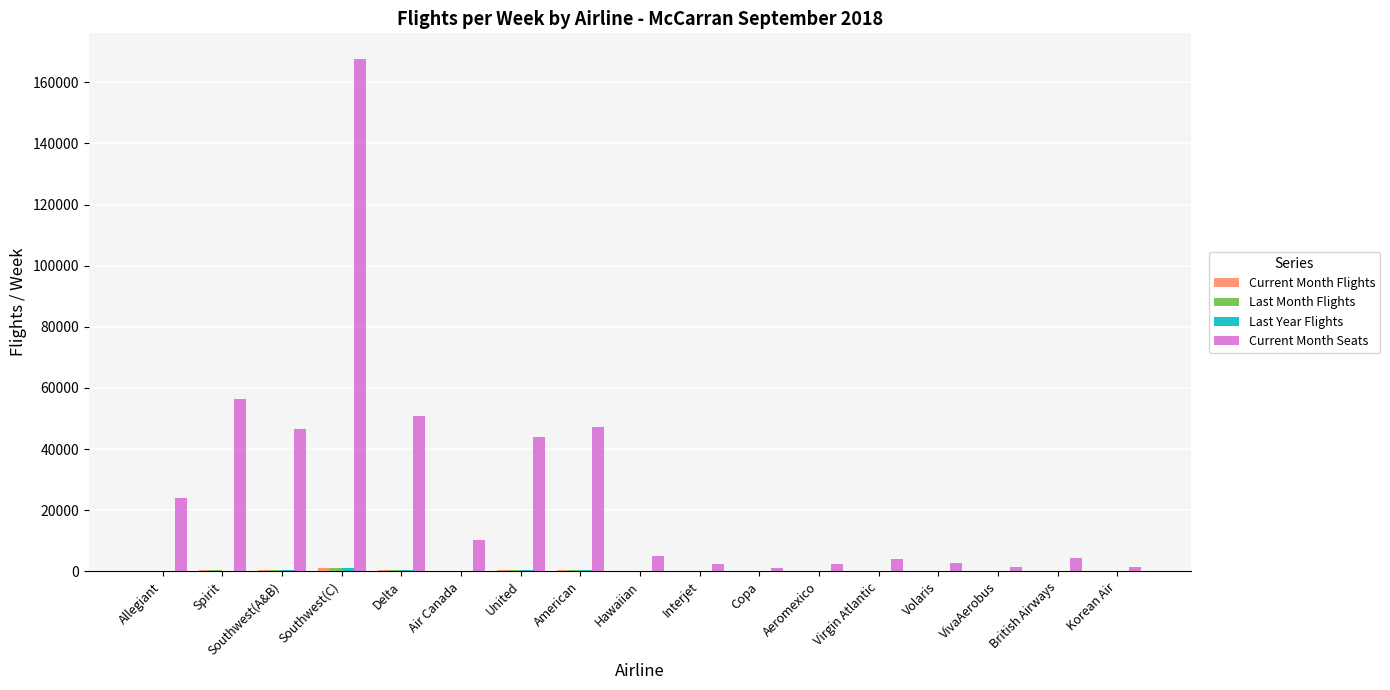

Which series changed the most between Southwest(A&B) and Aeromexico?

Current Month Seats